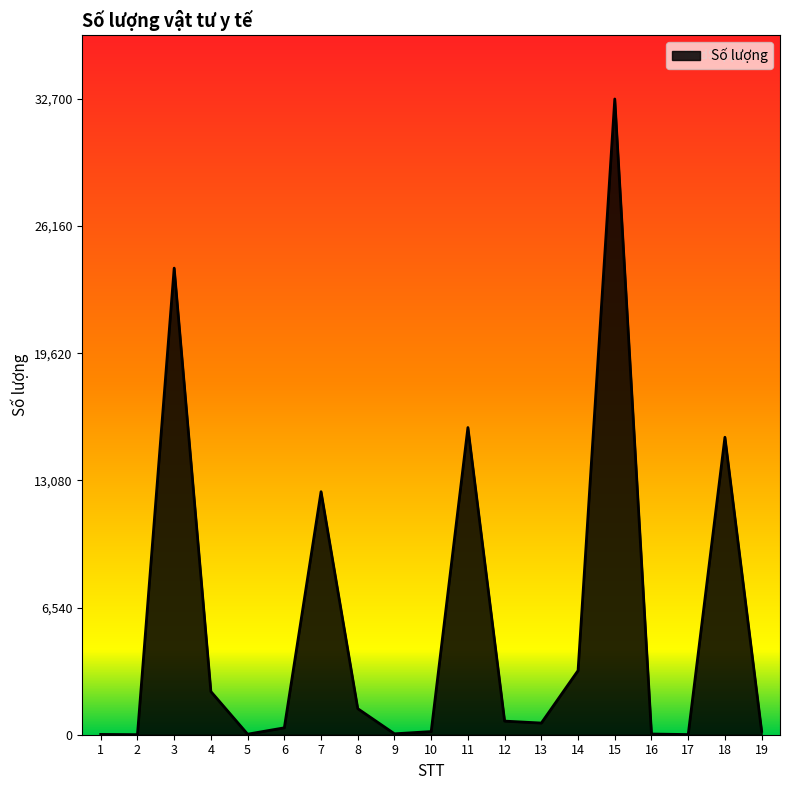

What is the difference between the maximum and minimum values?

32697